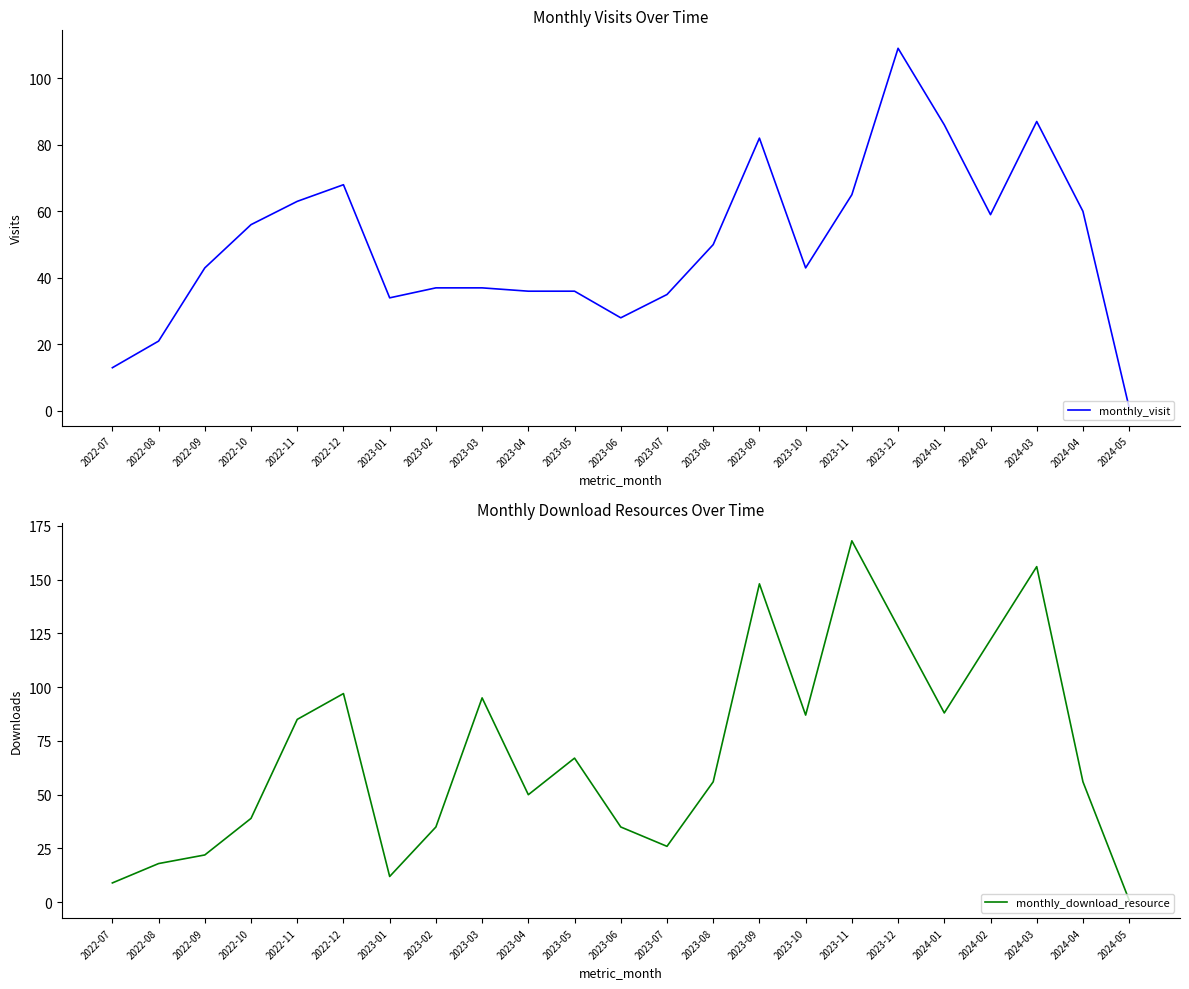

What is the value of the monthly_visit point at the 7th from the left?

34